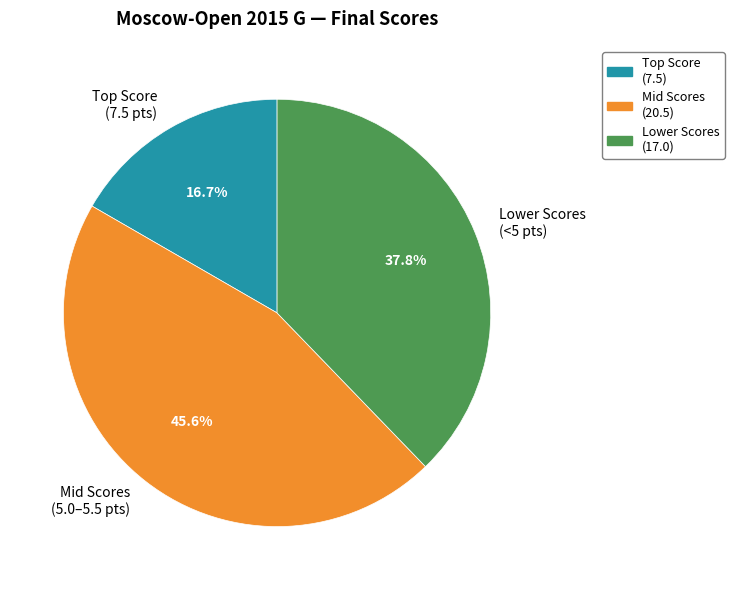

What portion of the pie excludes Lower Scores (<5 pts)?

62.2%